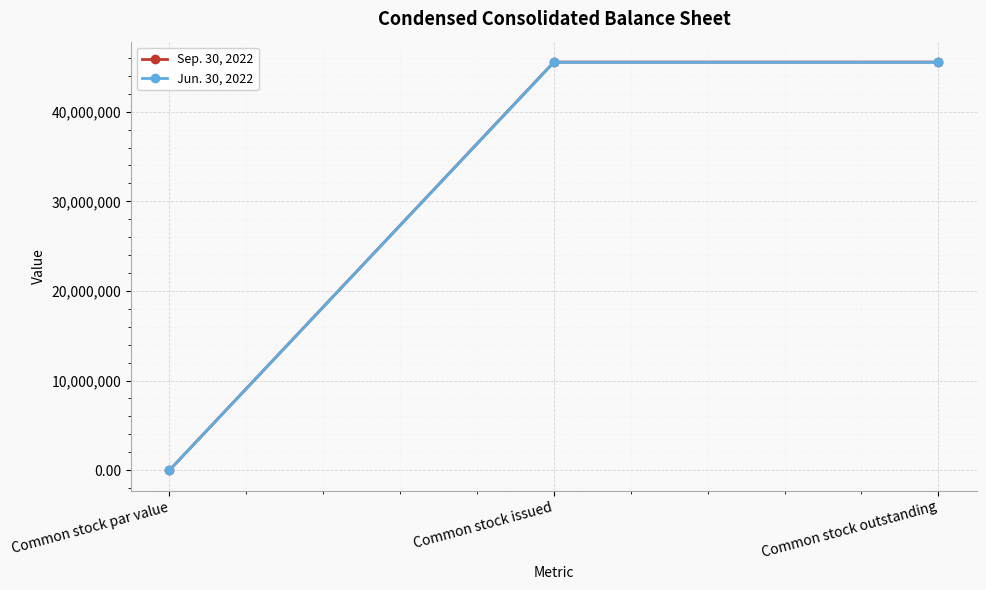

How many categories are shown in the chart?

3